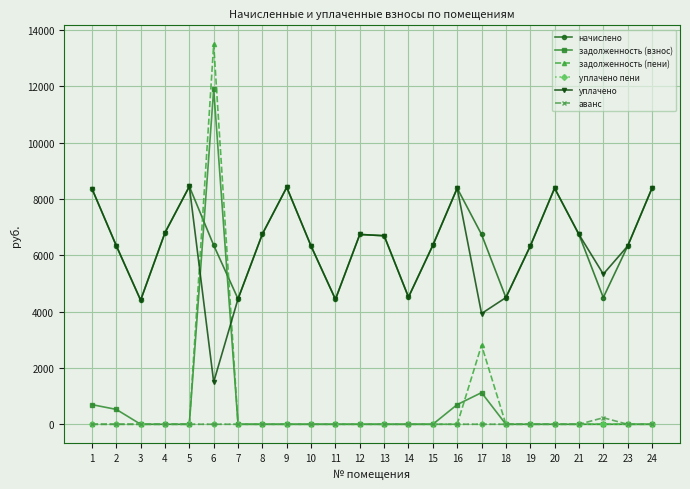

What is the difference between the highest and lowest values at 24?

8386.6